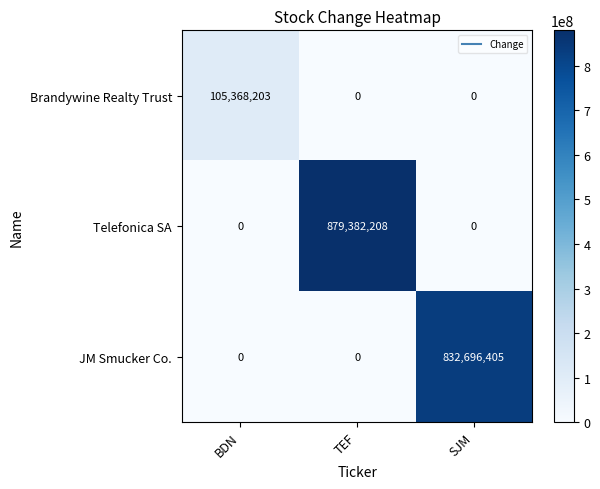

Between BDN and TEF, which series saw the biggest shift?

Telefonica SA